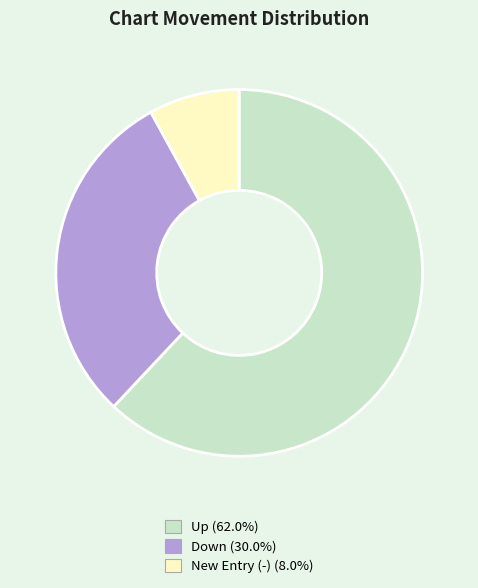

Is there a majority slice in this chart?

Yes